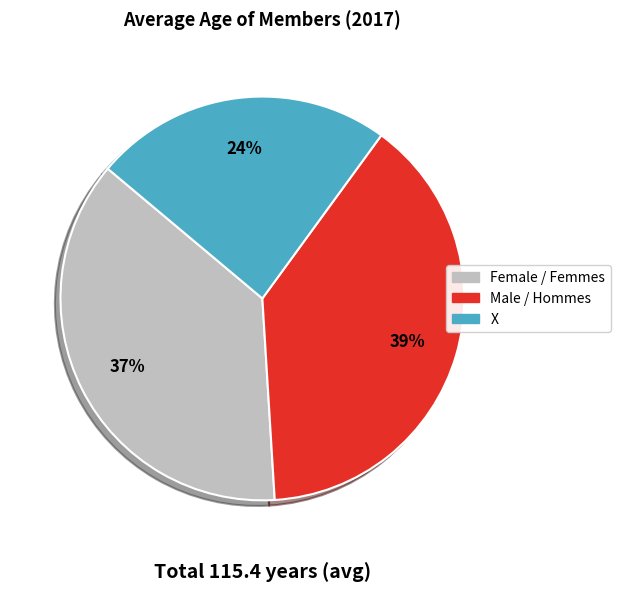

The Female / Femmes slice represents 44% of the pie. True or false?

False